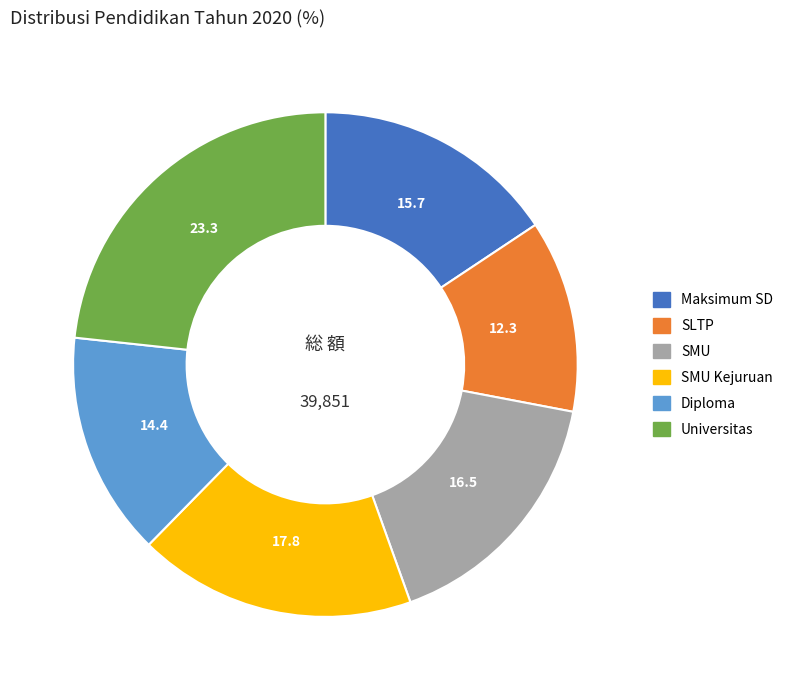

Does any single category account for the majority?

No